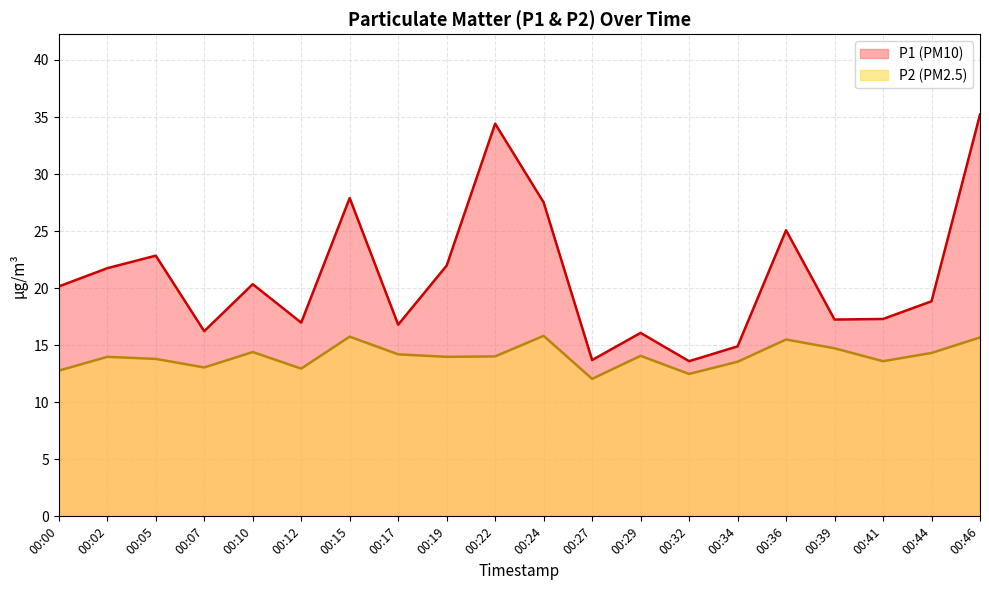

What is the greatest value displayed?

35.2